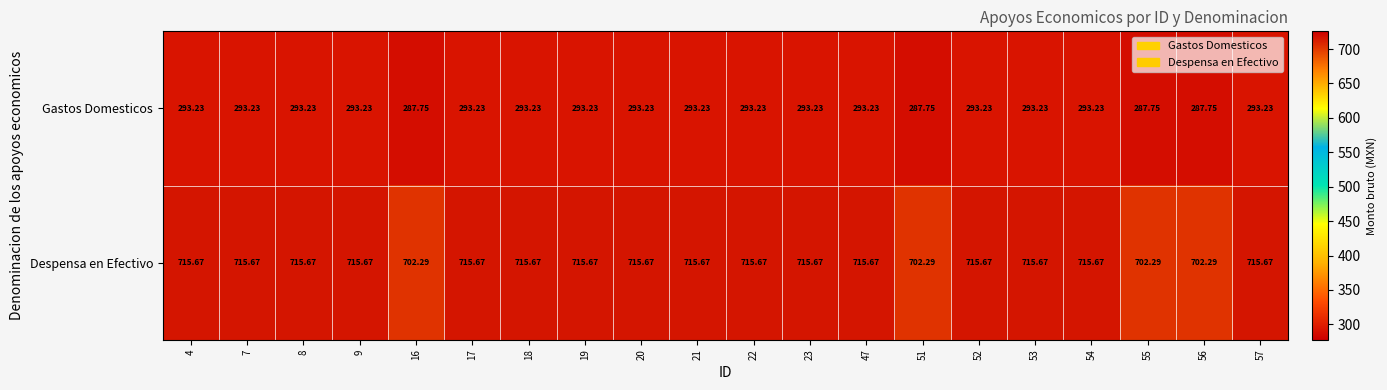

Which series changed the most between 8 and 51?

Despensa en Efectivo